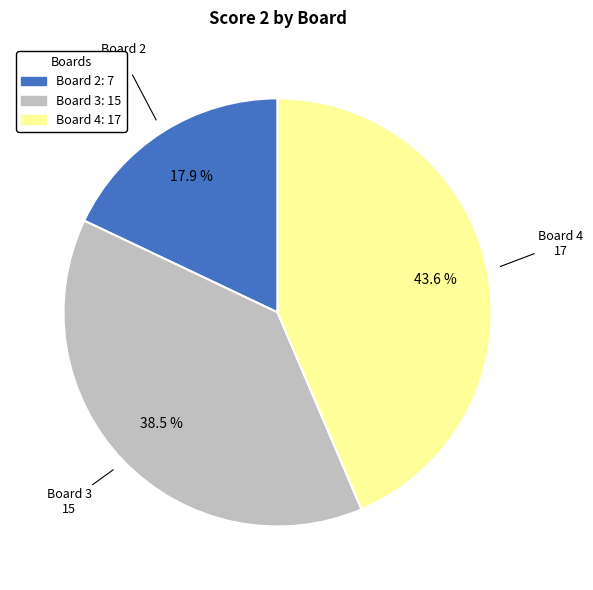

To the nearest percent, what portion does Board 4 represent?

44%